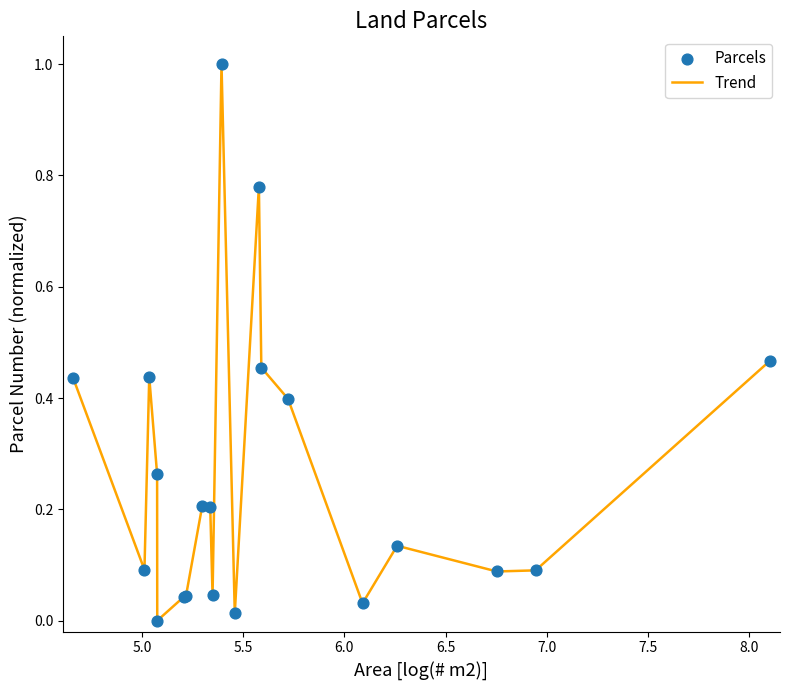

What is the maximum value shown in the chart?

1.0